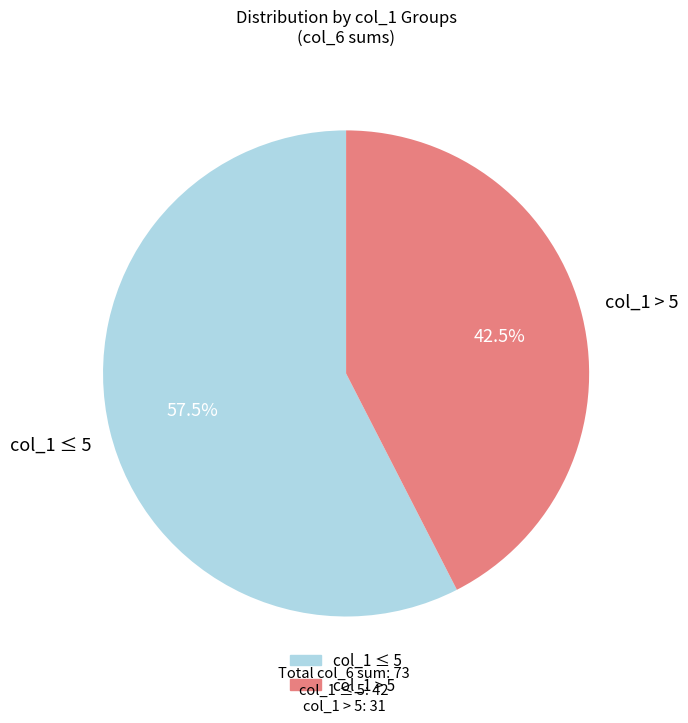

To the nearest percent, what is the difference between the largest and smallest slice percentages?

15%